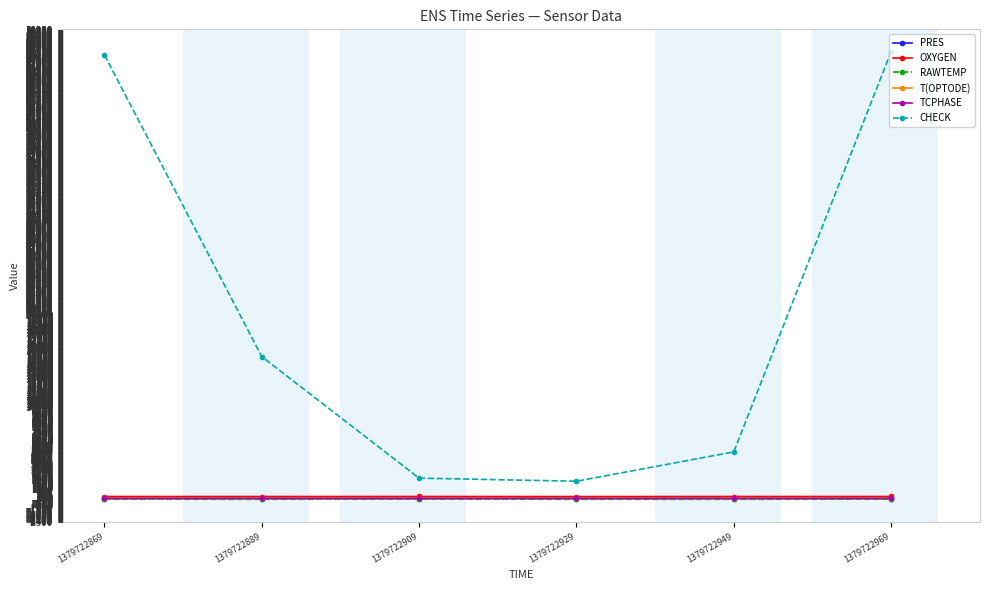

What is the maximum value shown in the chart?

48557.0